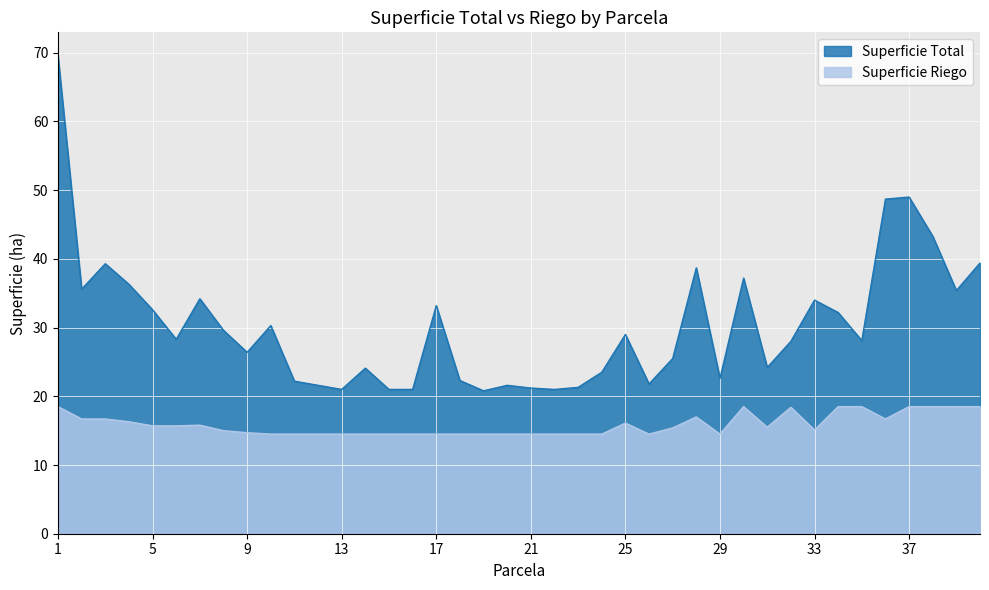

What is the value of the Superficie Riego point at the 1st from the left?

18.5